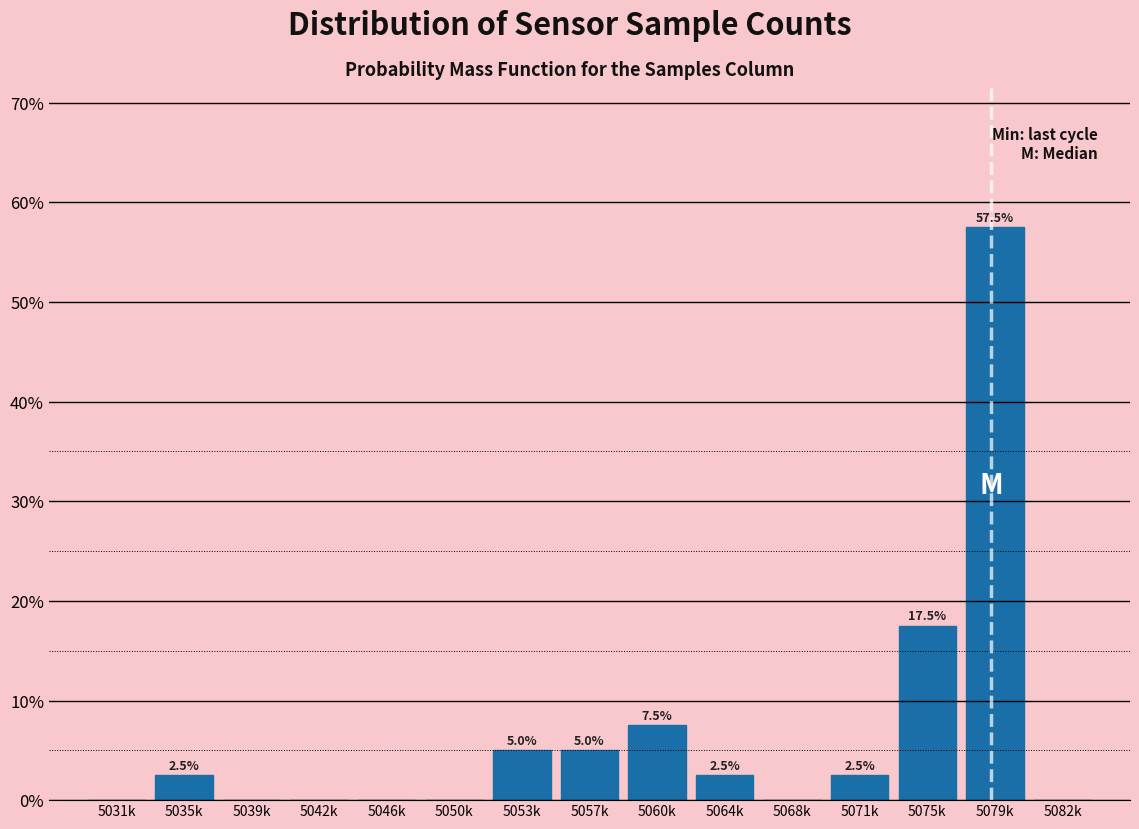

Reading left to right, what are all the values shown in this chart?

5031k=0.0	5035k=2.5	5039k=0.0	5042k=0.0	5046k=0.0	5050k=0.0	5053k=5.0	5057k=5.0	5060k=7.5	5064k=2.5	5068k=0.0	5071k=2.5	5075k=17.5	5079k=57.5	5082k=0.0